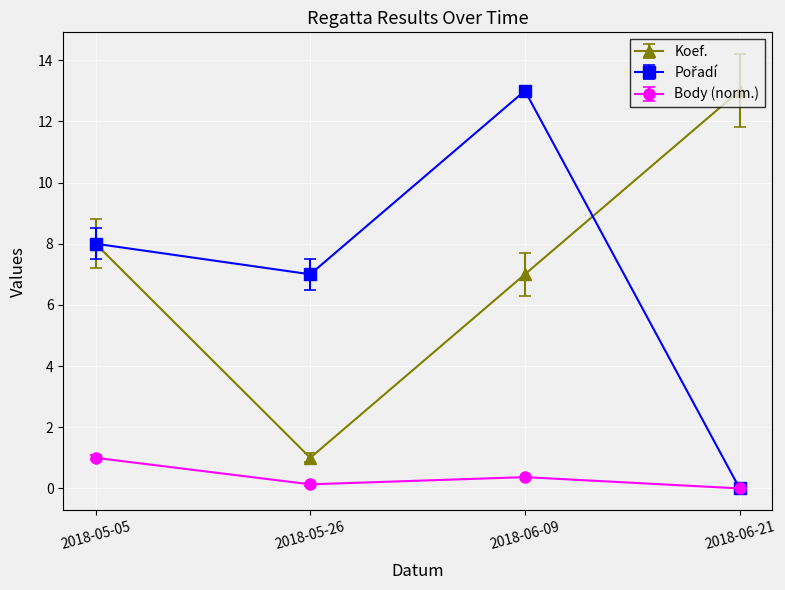

At which category is the sum across all series the highest?

2018-06-09